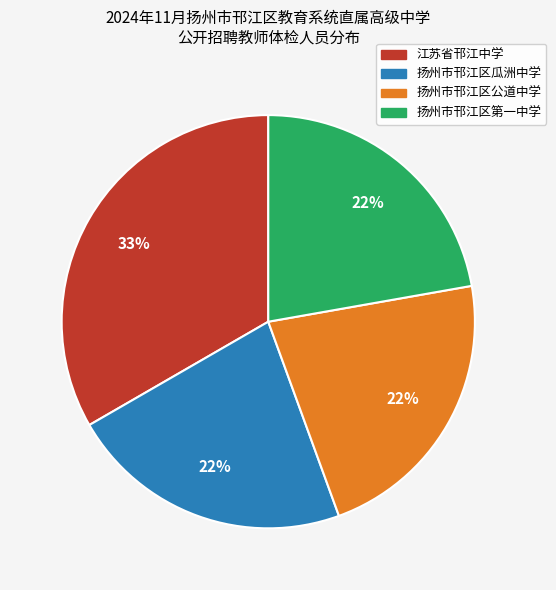

True or false: 扬州市邗江区公道中学 accounts for 13% of the total.

False